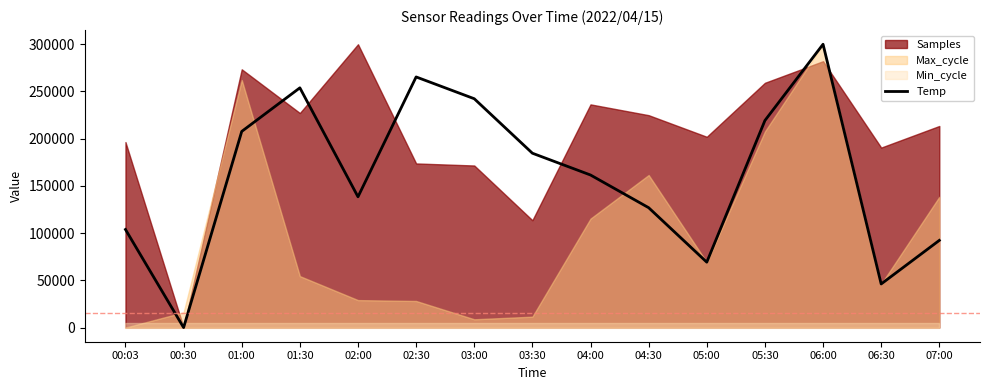

What is the average value?

160769.2